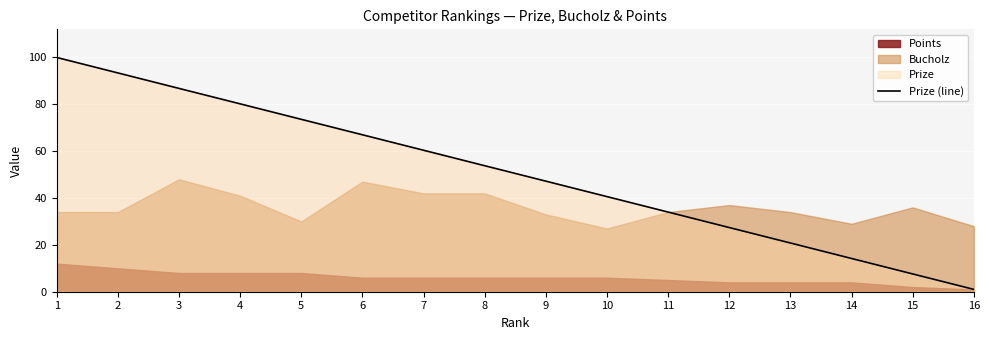

At which category does the chart reach its peak across all series?

1